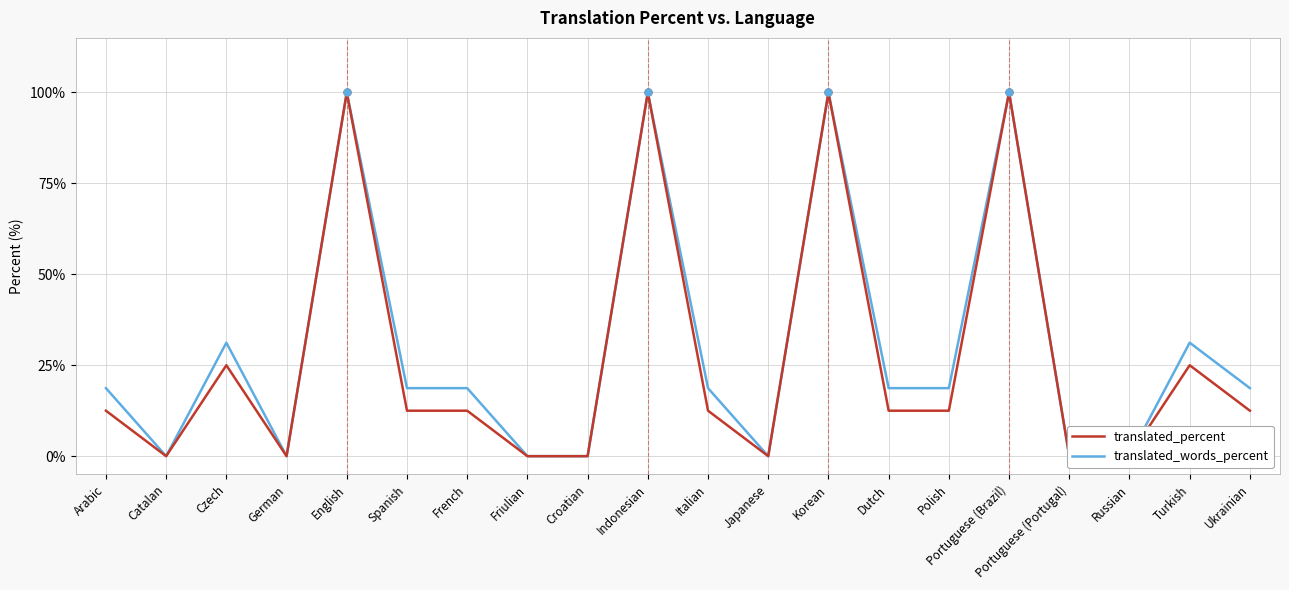

What is the label of the 14th point from the left?

Dutch